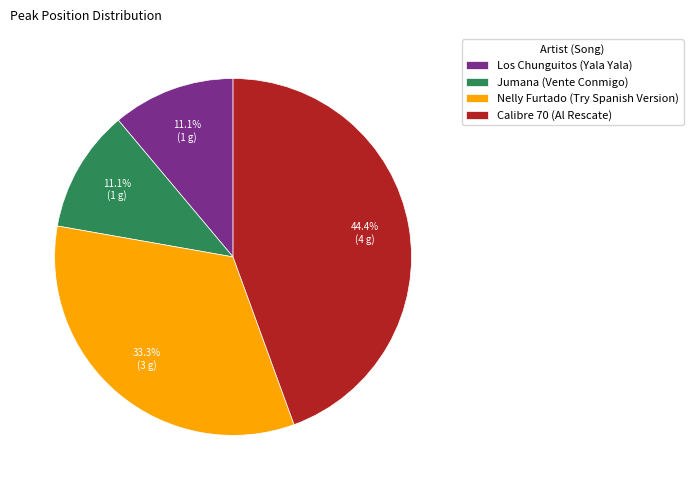

Is there any slice that represents more than half of the pie?

No